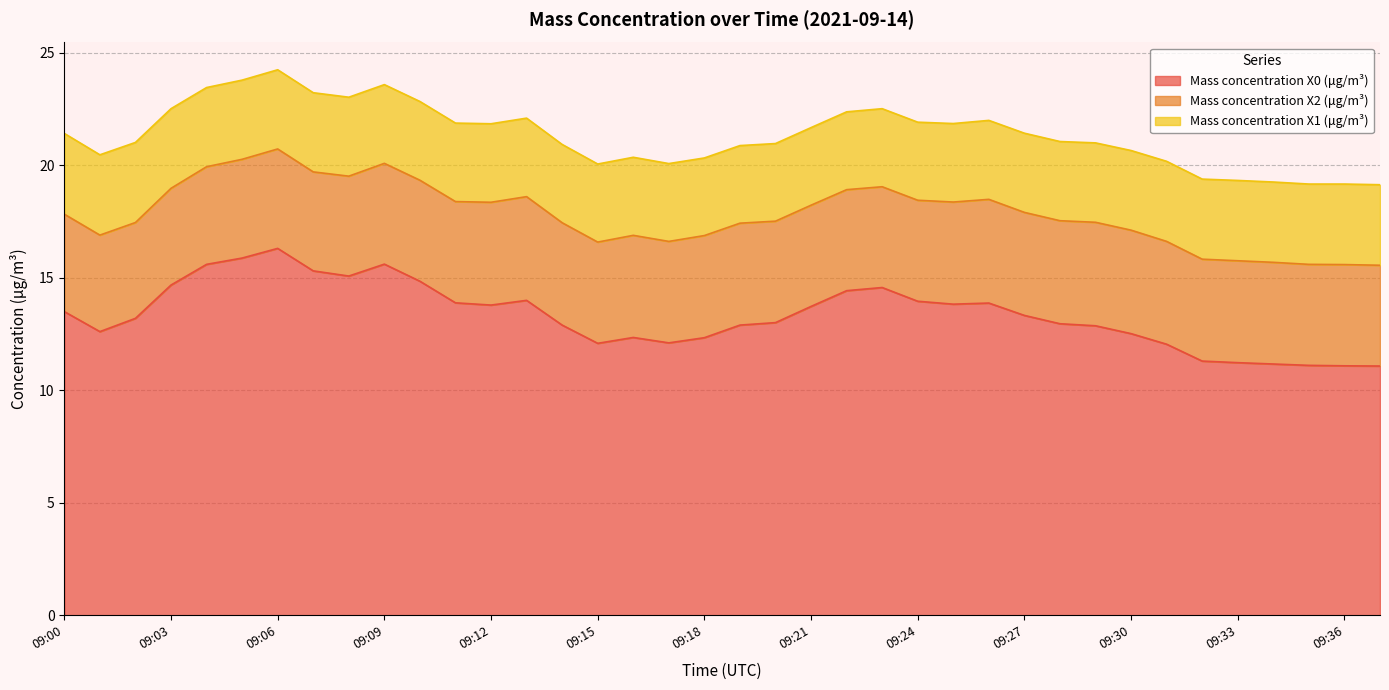

Reading right to left, extract all data points from this chart.

Mass concentration X0 (μg/m³): 09:37=11.1	09:36=11.1	09:35=11.1	09:34=11.2	09:33=11.2	09:32=11.3	09:31=12.1	09:30=12.5	09:29=12.9	09:28=13.0	09:27=13.3	09:26=13.9	09:25=13.8	09:24=14.0	09:23=14.6	09:22=14.4	09:21=13.7	09:20=13.0	09:19=12.9	09:18=12.3	09:17=12.1	09:16=12.3	09:15=12.1	09:14=12.9	09:13=14.0	09:12=13.8	09:11=13.9	09:10=14.8	09:09=15.6	09:08=15.1	09:07=15.3	09:06=16.3	09:05=15.9	09:04=15.6	09:03=14.7	09:02=13.2	09:01=12.6	09:00=13.5
Mass concentration X2 (μg/m³): 09:37=4.5	09:36=4.5	09:35=4.5	09:34=4.5	09:33=4.5	09:32=4.5	09:31=4.6	09:30=4.6	09:29=4.6	09:28=4.6	09:27=4.6	09:26=4.6	09:25=4.5	09:24=4.5	09:23=4.5	09:22=4.5	09:21=4.5	09:20=4.5	09:19=4.5	09:18=4.5	09:17=4.5	09:16=4.5	09:15=4.5	09:14=4.5	09:13=4.6	09:12=4.6	09:11=4.5	09:10=4.5	09:09=4.5	09:08=4.4	09:07=4.4	09:06=4.4	09:05=4.4	09:04=4.3	09:03=4.3	09:02=4.3	09:01=4.3	09:00=4.3
Mass concentration X1 (μg/m³): 09:37=3.6	09:36=3.6	09:35=3.6	09:34=3.6	09:33=3.6	09:32=3.6	09:31=3.6	09:30=3.5	09:29=3.5	09:28=3.5	09:27=3.5	09:26=3.5	09:25=3.5	09:24=3.5	09:23=3.5	09:22=3.5	09:21=3.5	09:20=3.5	09:19=3.5	09:18=3.5	09:17=3.5	09:16=3.5	09:15=3.5	09:14=3.5	09:13=3.5	09:12=3.5	09:11=3.5	09:10=3.5	09:09=3.5	09:08=3.5	09:07=3.5	09:06=3.5	09:05=3.5	09:04=3.5	09:03=3.5	09:02=3.6	09:01=3.6	09:00=3.6